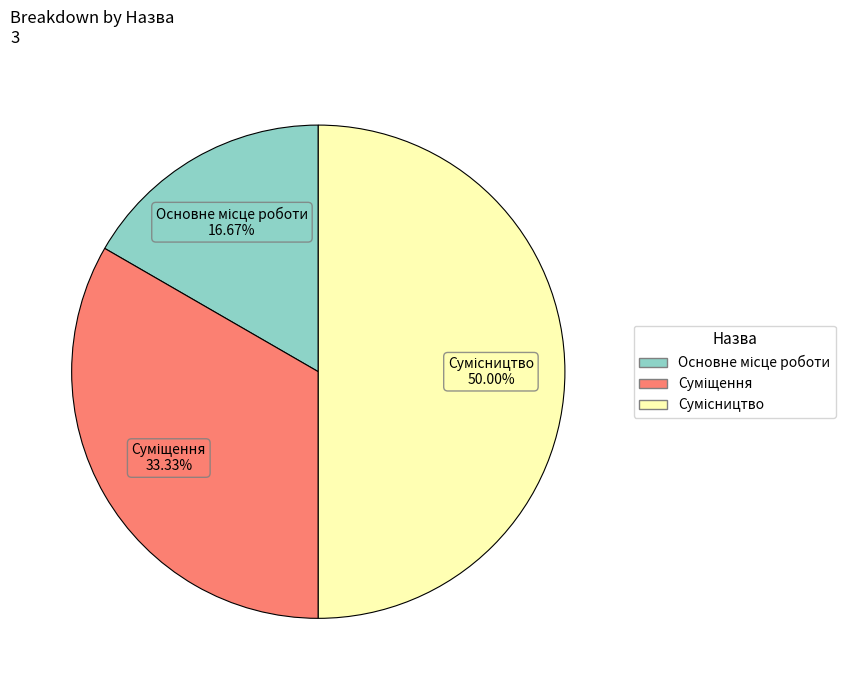

Is there a majority slice in this chart?

No